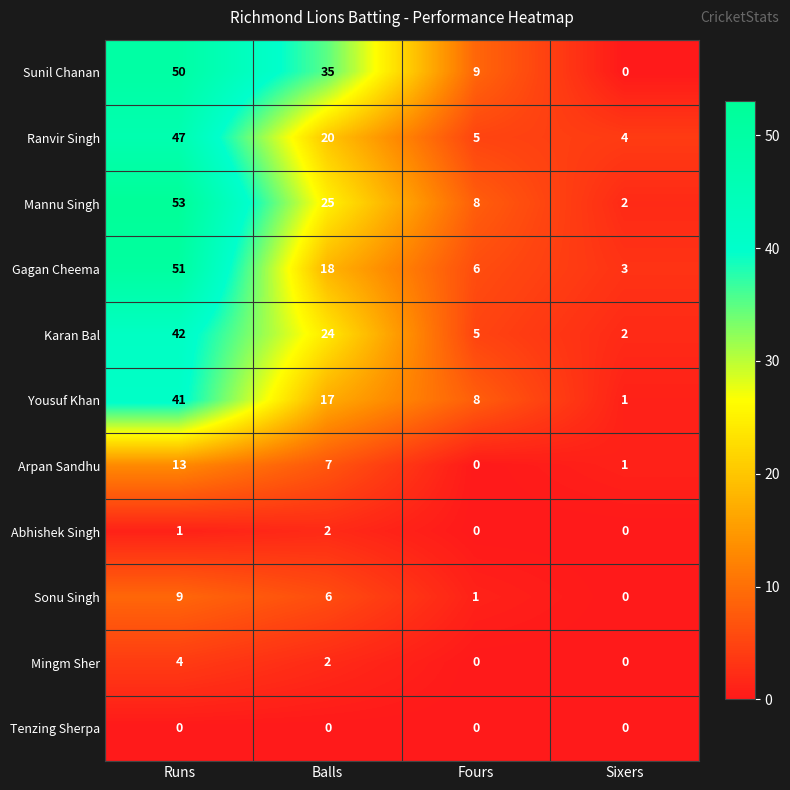

Where is Mingm Sher nearest to the value 2?

Balls